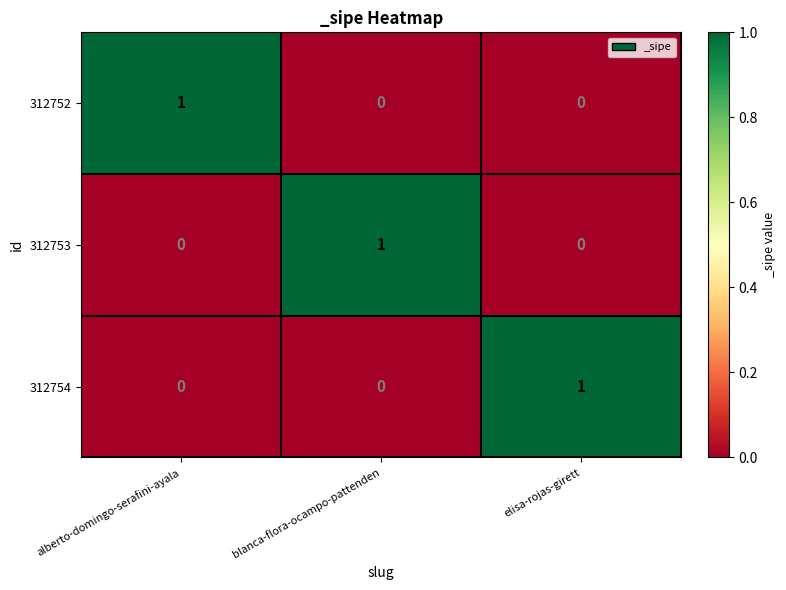

What is the maximum value shown in the chart?

1